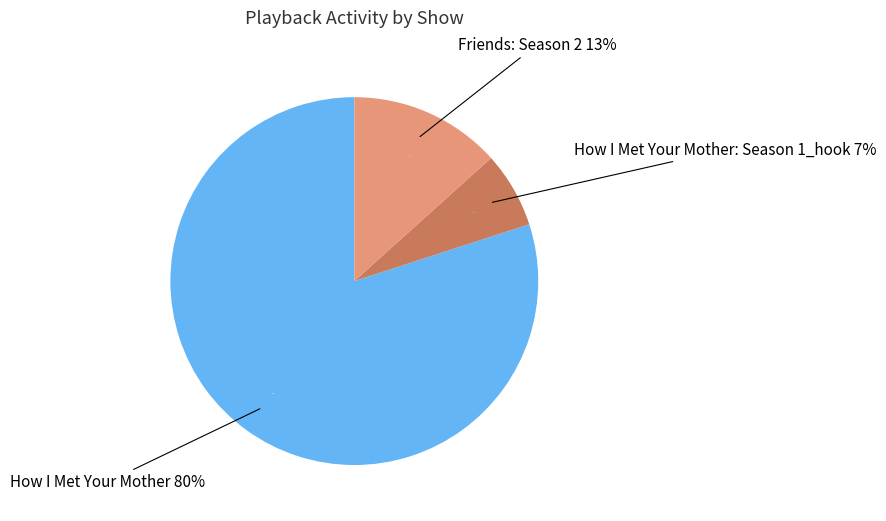

What is the majority slice?

How I Met Your Mother